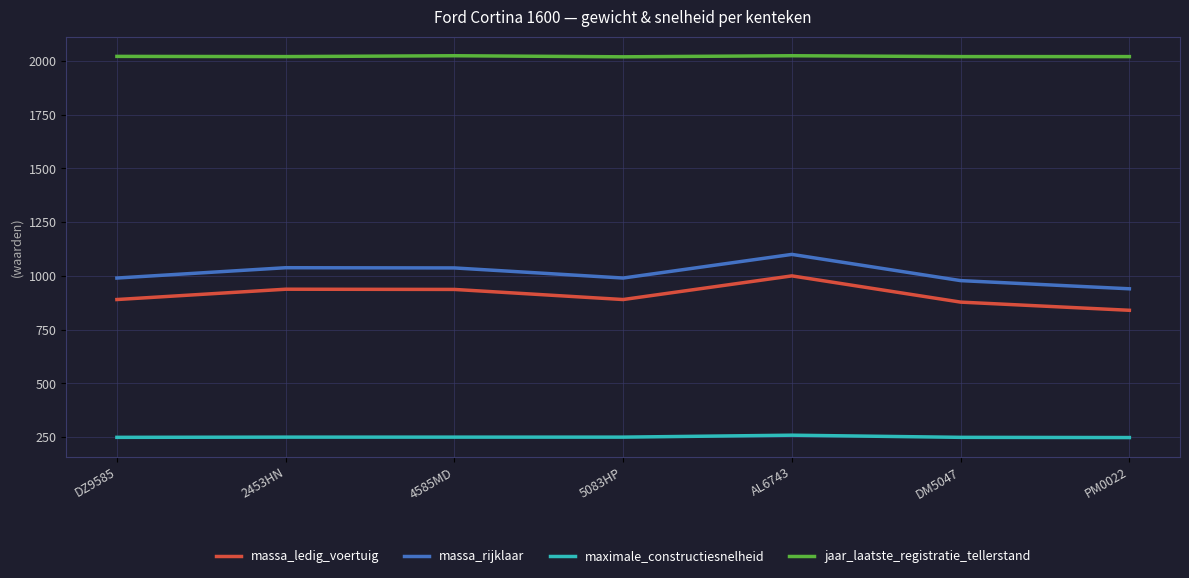

What is the sum of the massa_ledig_voertuig values at PM0022 and 4585MD?

1777